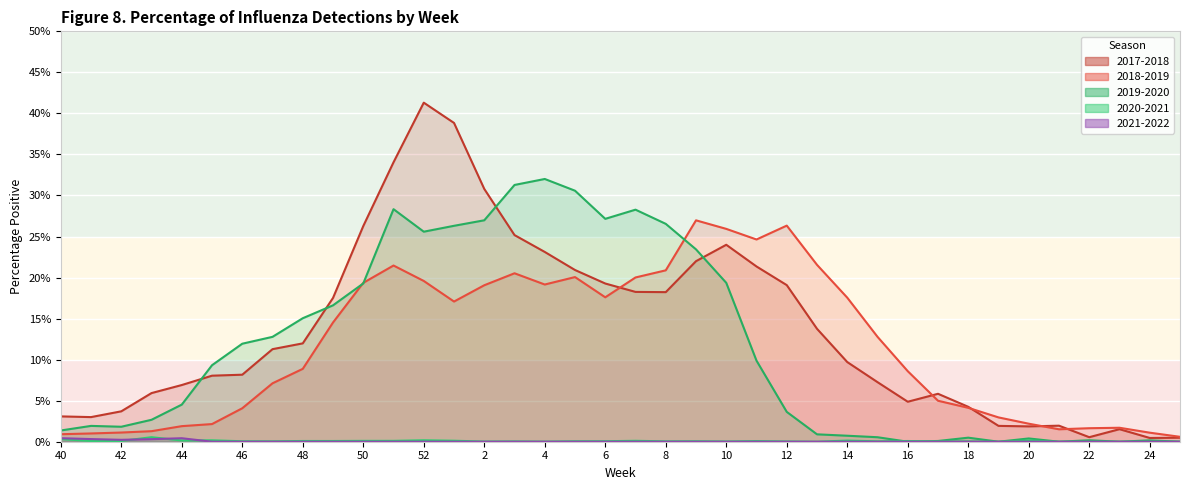

The value of 2018-2019 at 16 is 0.1. True or false?

True